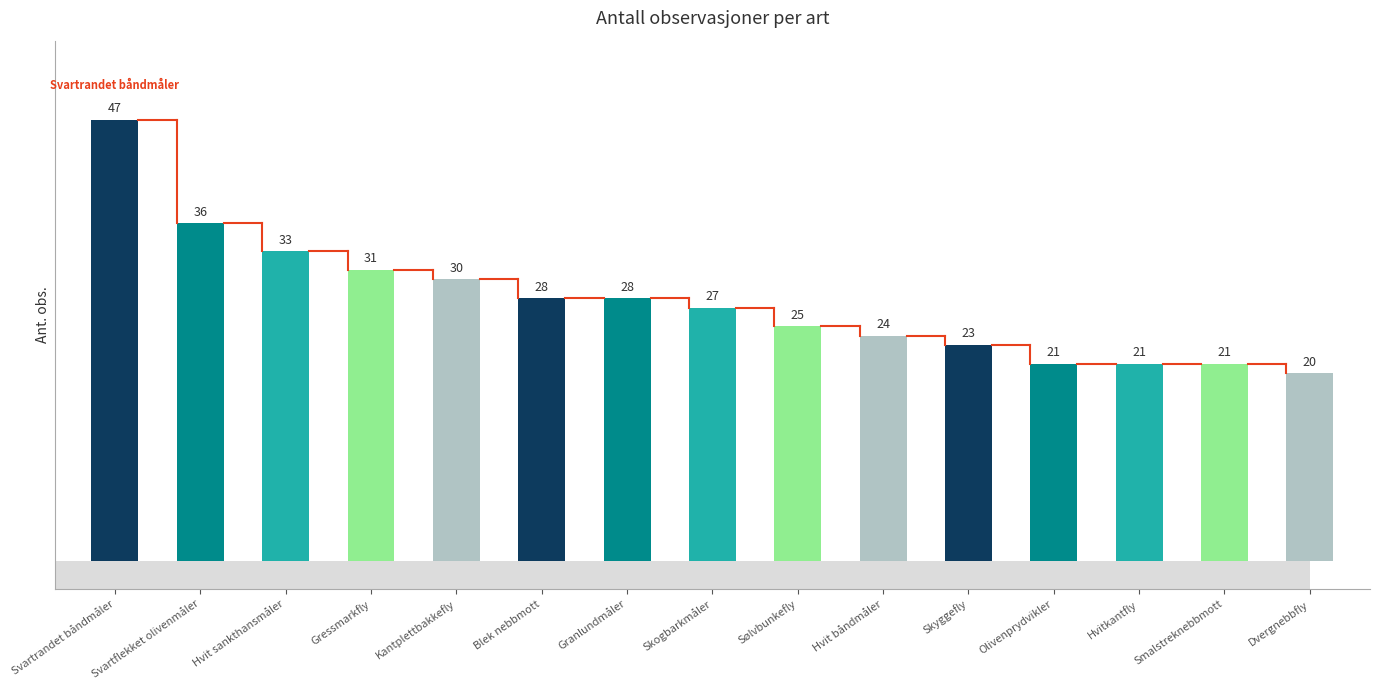

Reading right to left, what are all the values shown in this chart?

20	21	21	21	23	24	25	27	28	28	30	31	33	36	47